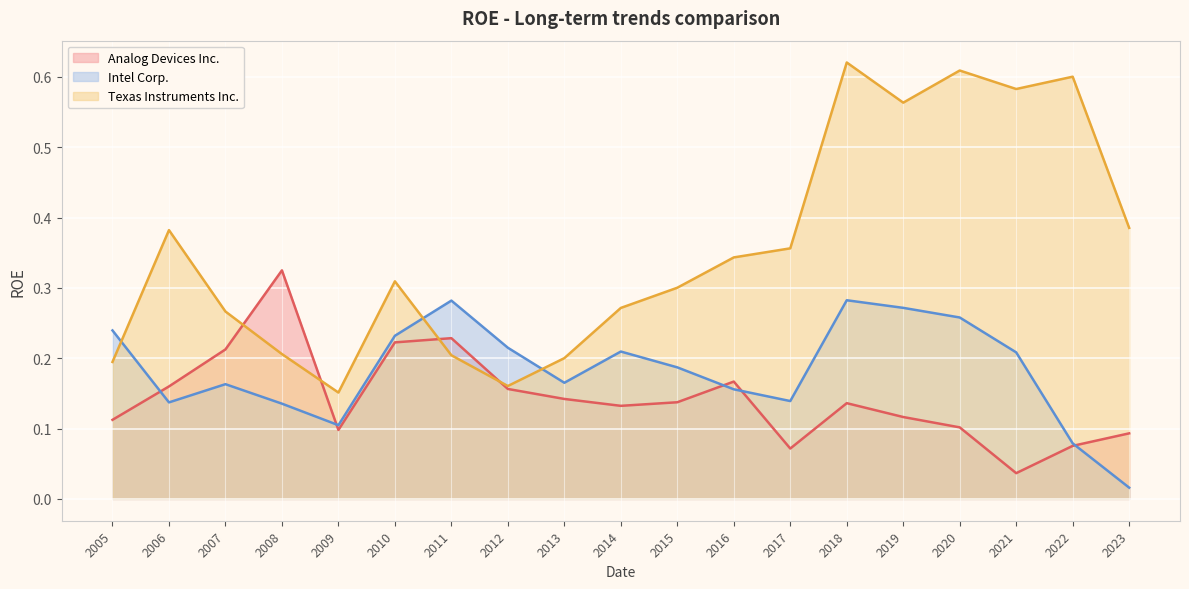

What is the value of the Texas Instruments Inc. point at the 14th from the left?

0.6